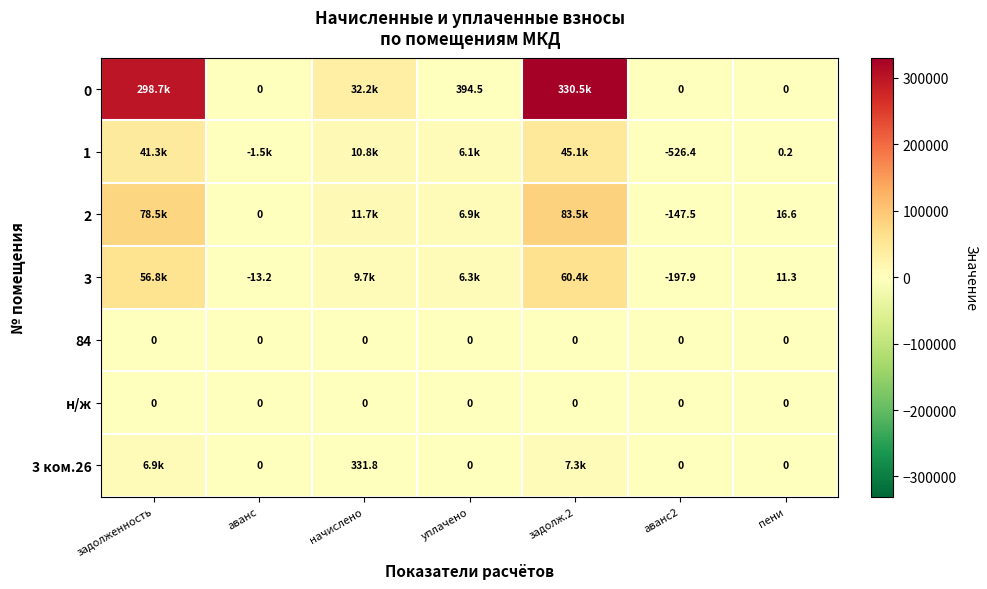

How many values in 3 are above zero?

5